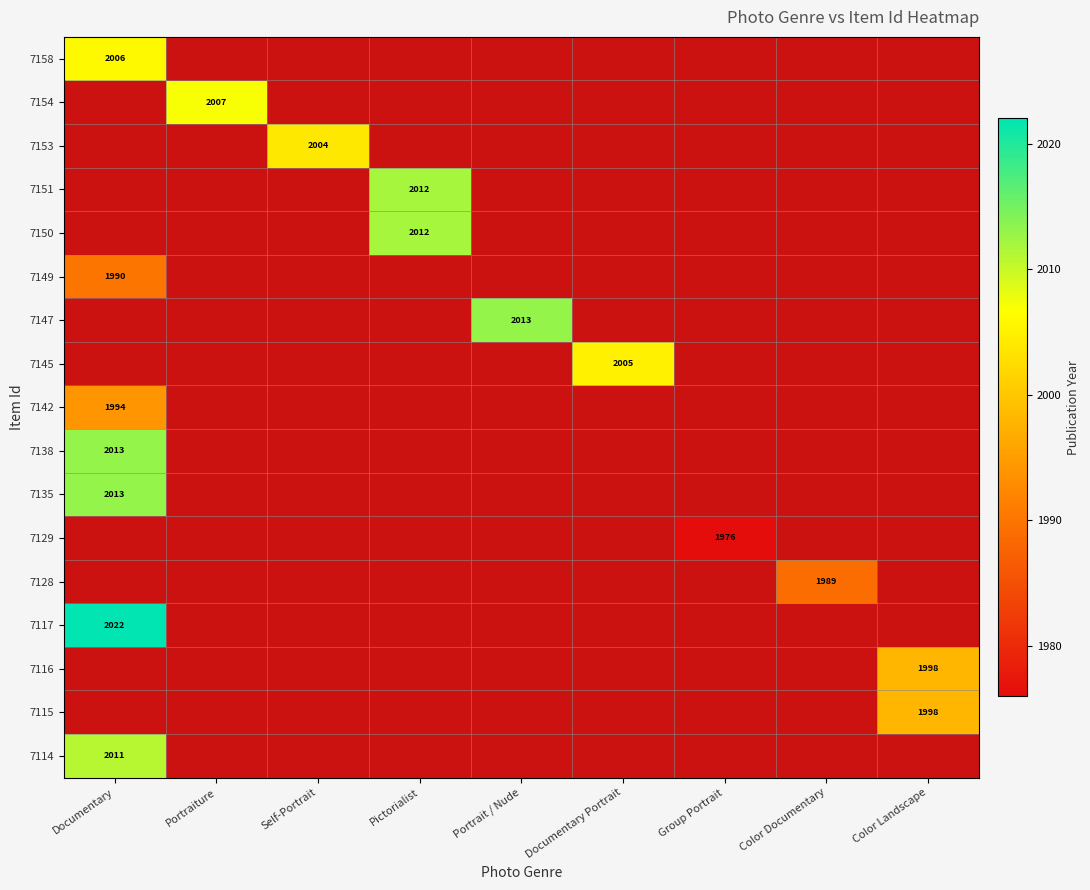

What is the total value across all series at Color Landscape?

3996